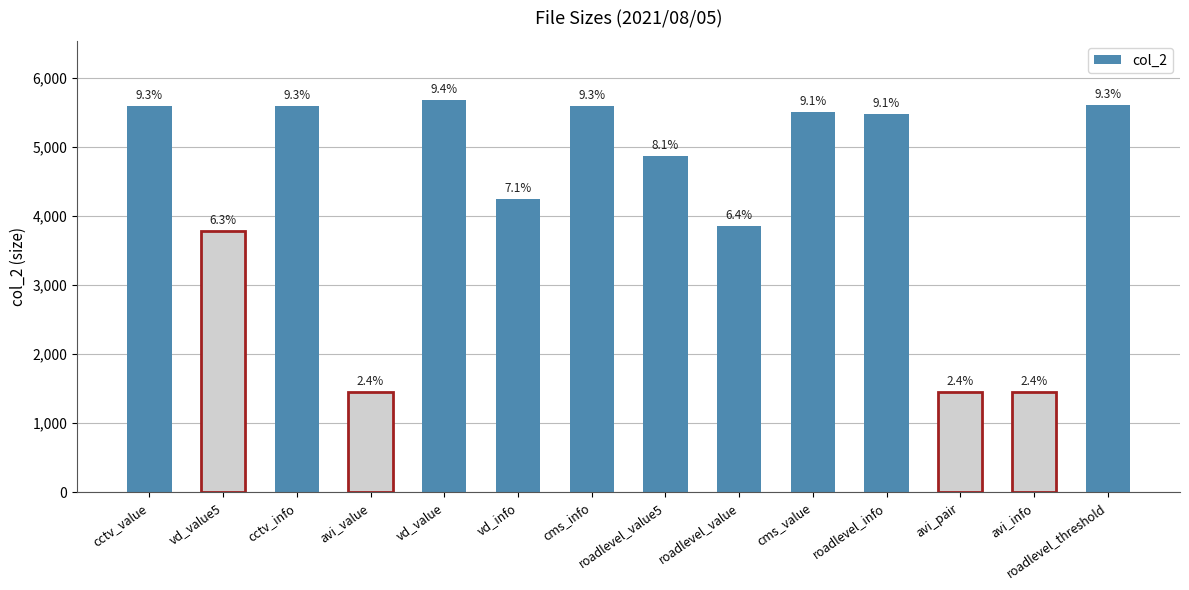

Read the value at roadlevel_info, to the nearest 100.

5500